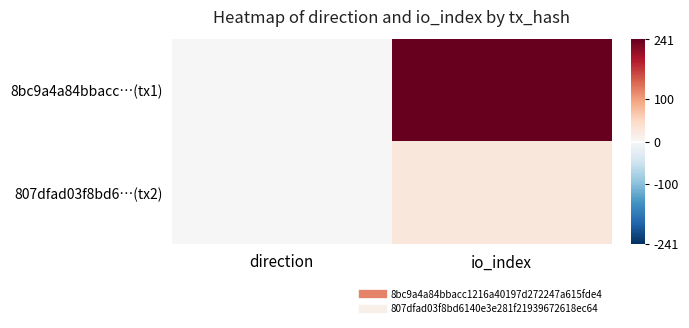

Rank the series by their maximum value, from highest to lowest.

8bc9a4a84bbacc…(tx1), 807dfad03f8bd6…(tx2)